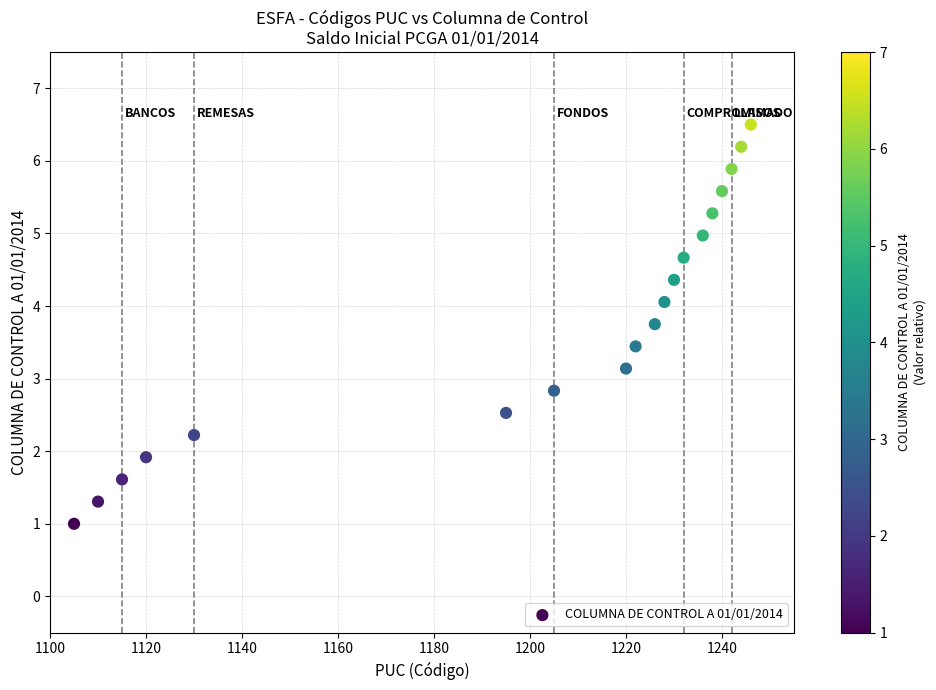

What is the range of Y values (max minus min)?

5.5